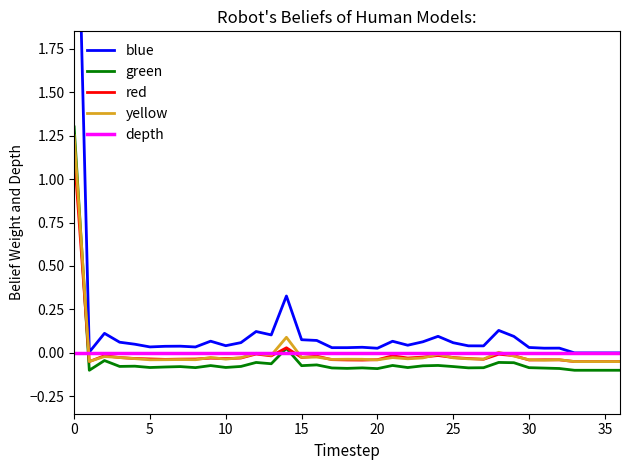

Reading left to right, list all the values displayed in this chart.

blue: 3.5	0.0	0.1	0.1	0.0	0.0	0.0	0.0	0.0	0.1	0.0	0.1	0.1	0.1	0.3	0.1	0.1	0.0	0.0	0.0	0.0	0.1	0.0	0.1	0.1	0.1	0.0	0.0	0.1	0.1	0.0	0.0	0.0	0.0	0.0	0.0	0.0
green: 1.3	-0.1	-0.0	-0.1	-0.1	-0.1	-0.1	-0.1	-0.1	-0.1	-0.1	-0.1	-0.1	-0.1	0.0	-0.1	-0.1	-0.1	-0.1	-0.1	-0.1	-0.1	-0.1	-0.1	-0.1	-0.1	-0.1	-0.1	-0.1	-0.1	-0.1	-0.1	-0.1	-0.1	-0.1	-0.1	-0.1
red: 1.1	-0.1	-0.0	-0.0	-0.0	-0.0	-0.0	-0.0	-0.0	-0.0	-0.0	-0.0	-0.0	-0.0	0.0	-0.0	-0.0	-0.0	-0.0	-0.0	-0.0	-0.0	-0.0	-0.0	-0.0	-0.0	-0.0	-0.0	-0.0	-0.0	-0.0	-0.0	-0.0	-0.1	-0.1	-0.1	-0.1
yellow: 1.2	-0.0	-0.0	-0.0	-0.0	-0.0	-0.0	-0.0	-0.0	-0.0	-0.0	-0.0	-0.0	-0.0	0.1	-0.0	-0.0	-0.0	-0.0	-0.0	-0.0	-0.0	-0.0	-0.0	-0.0	-0.0	-0.0	-0.0	0.0	-0.0	-0.0	-0.0	-0.0	-0.1	-0.1	-0.1	-0.1
depth: 0.0	0.0	0.0	0.0	0.0	0.0	0.0	0.0	0.0	0.0	0.0	0.0	0.0	0.0	0.0	0.0	0.0	0.0	0.0	0.0	0.0	0.0	0.0	0.0	0.0	0.0	0.0	0.0	0.0	0.0	0.0	0.0	0.0	0.0	0.0	0.0	0.0